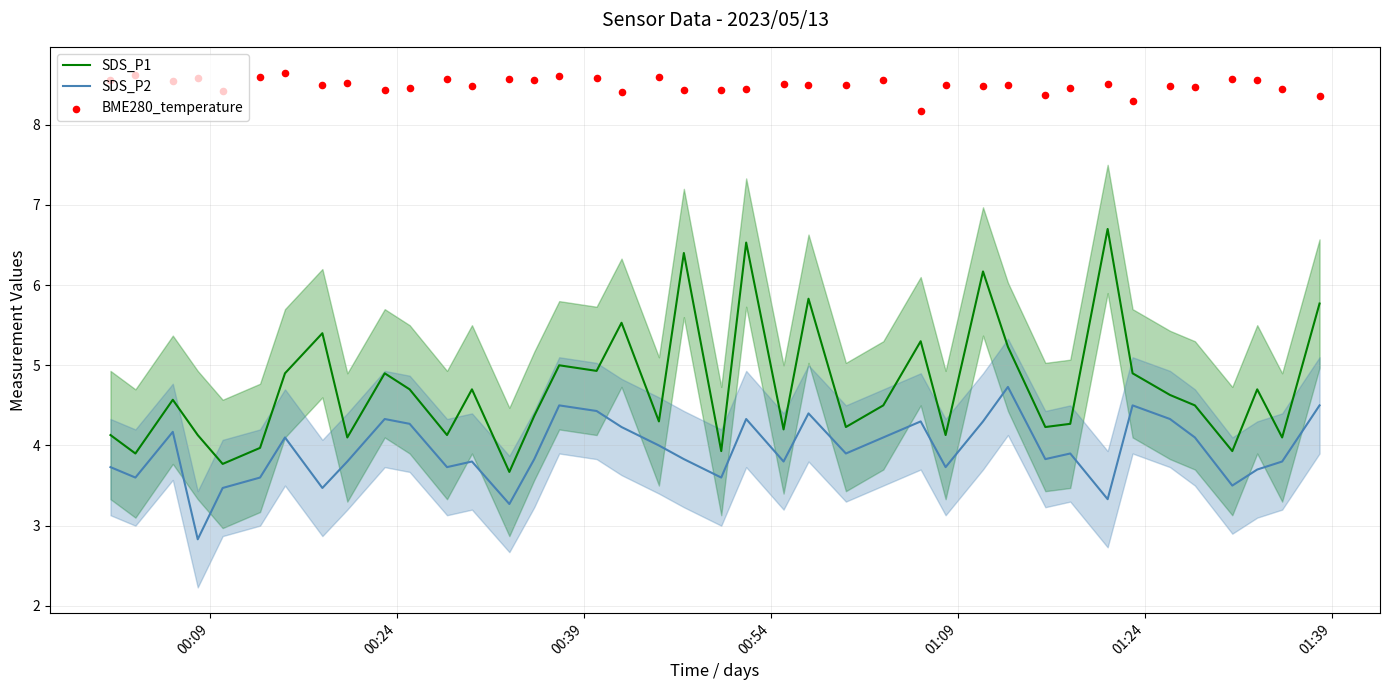

True or false: SDS_P1 and SDS_P2 intersect in this chart.

False